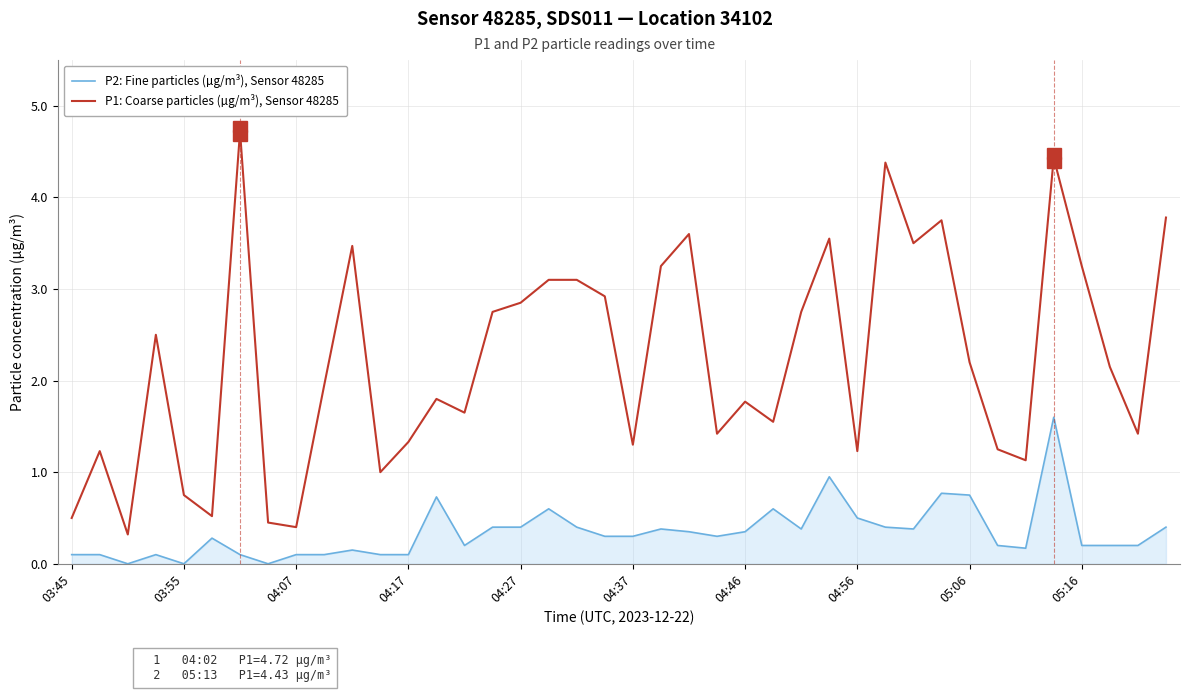

List the series in order of their overall mean, highest first.

P1: Coarse particles (µg/m³), Sensor 48285, P2: Fine particles (µg/m³), Sensor 48285